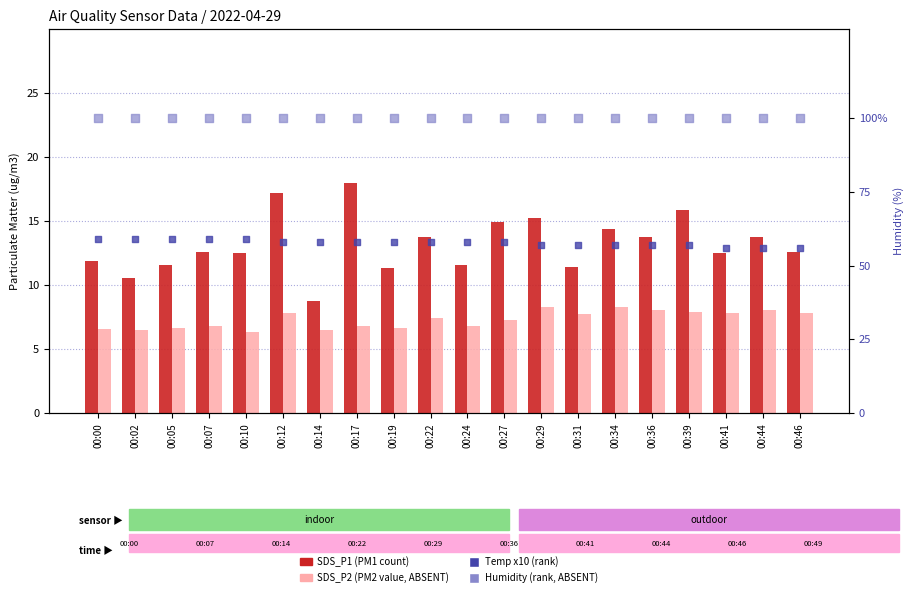

At how many categories does at least one series exceed 43?

20